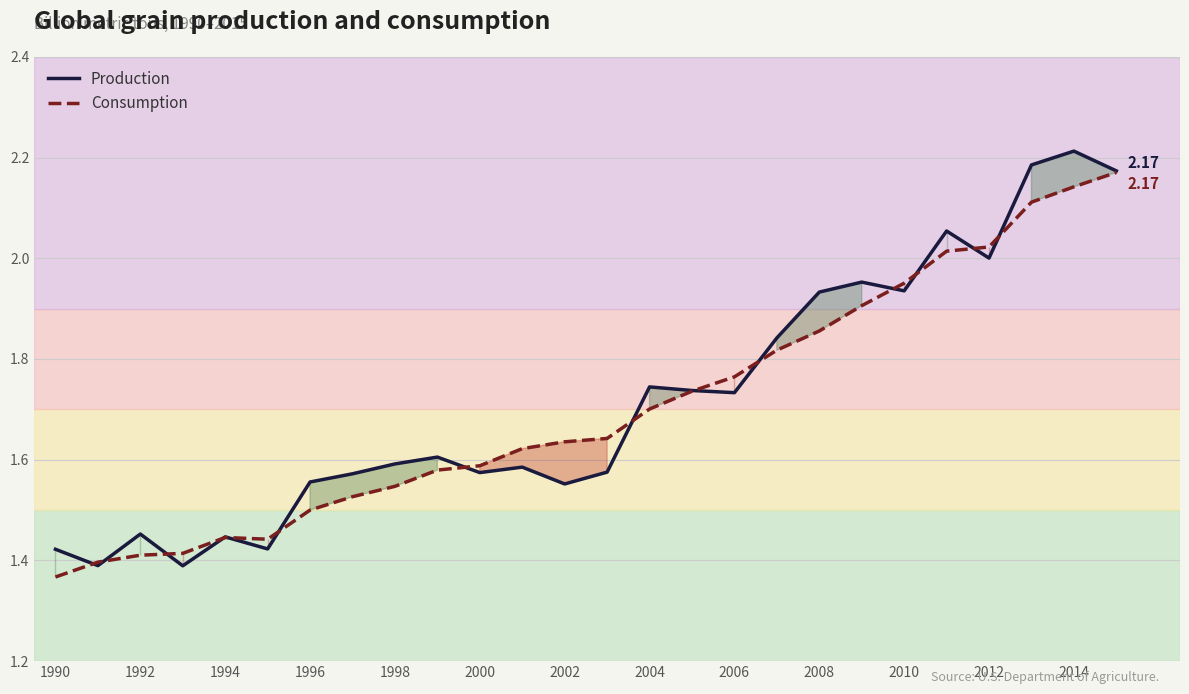

True or false: Consumption has more than 0 interior local peaks.

True